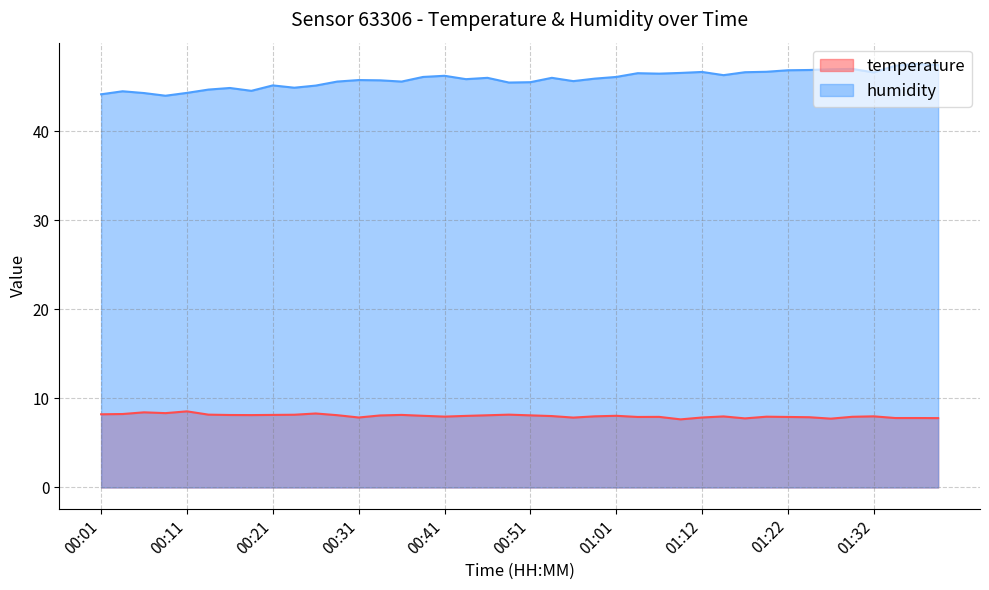

True or false: temperature has more than 2 interior local peaks.

True